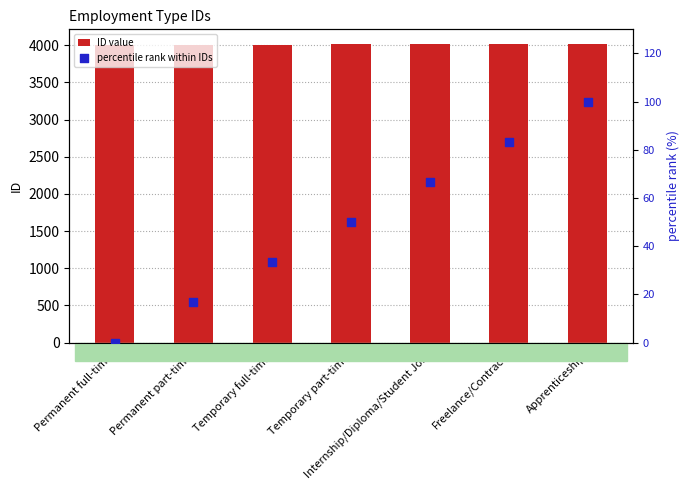

Which series contains the highest Y value?

ID value